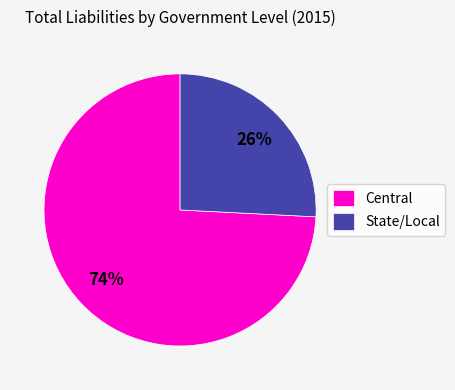

Which has a higher value, Central or State/Local?

Central